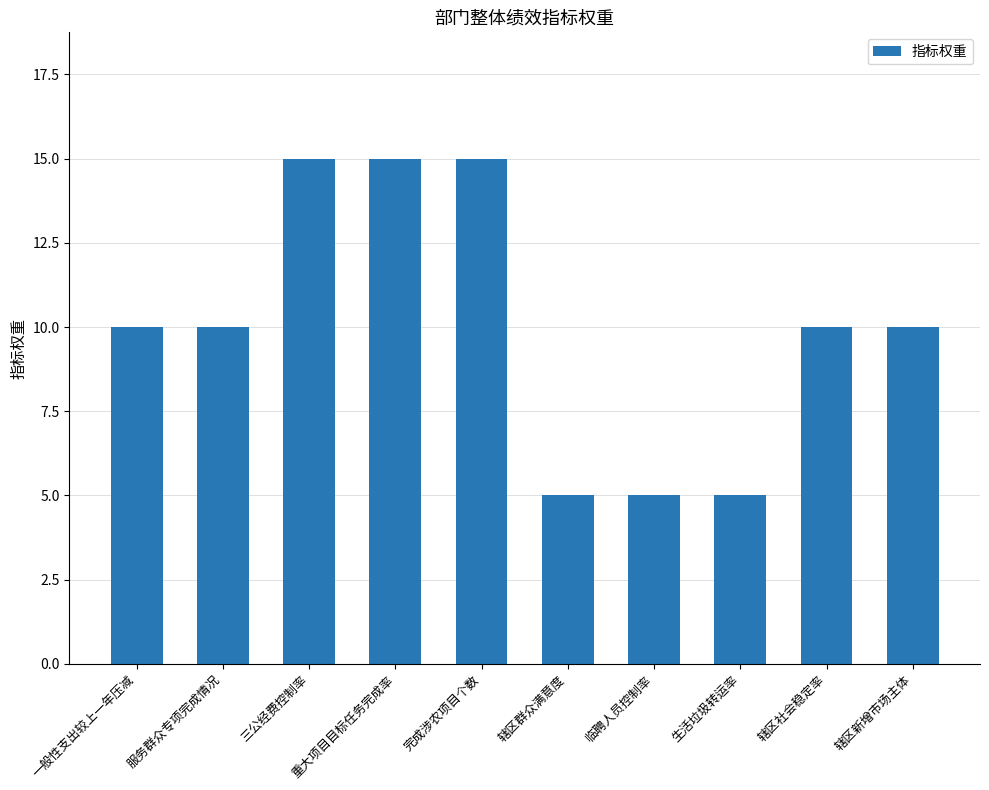

Between 服务群众专项完成情况 and 辖区群众满意度, which is larger?

服务群众专项完成情况